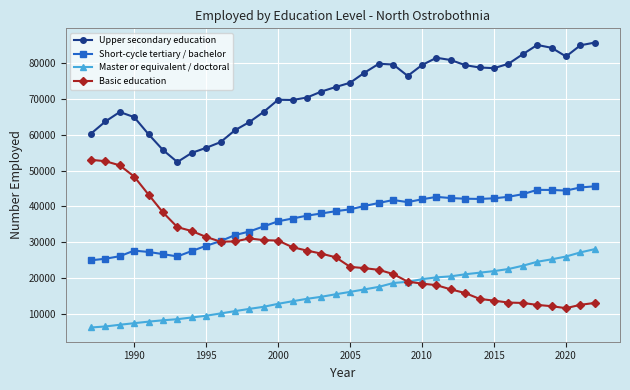

How many distinct data groups are displayed?

4